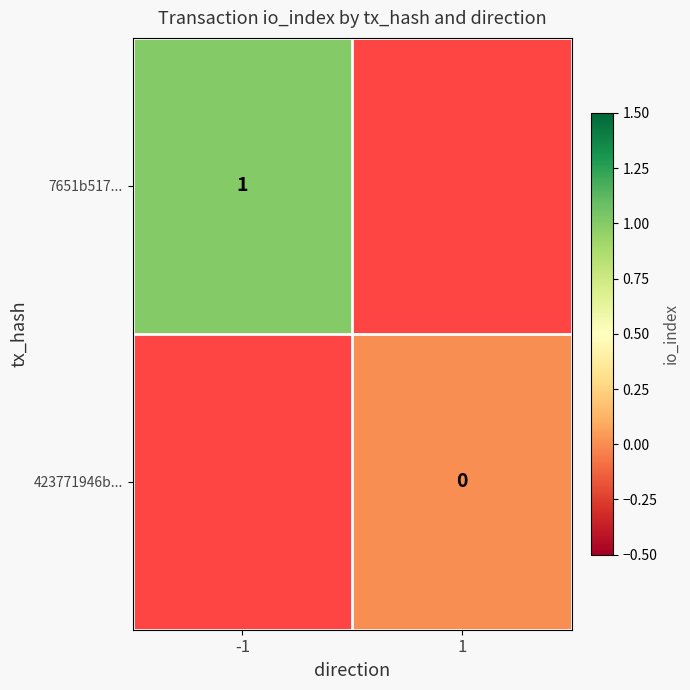

True or false: 7651b517... has a value of 1 at -1.

True